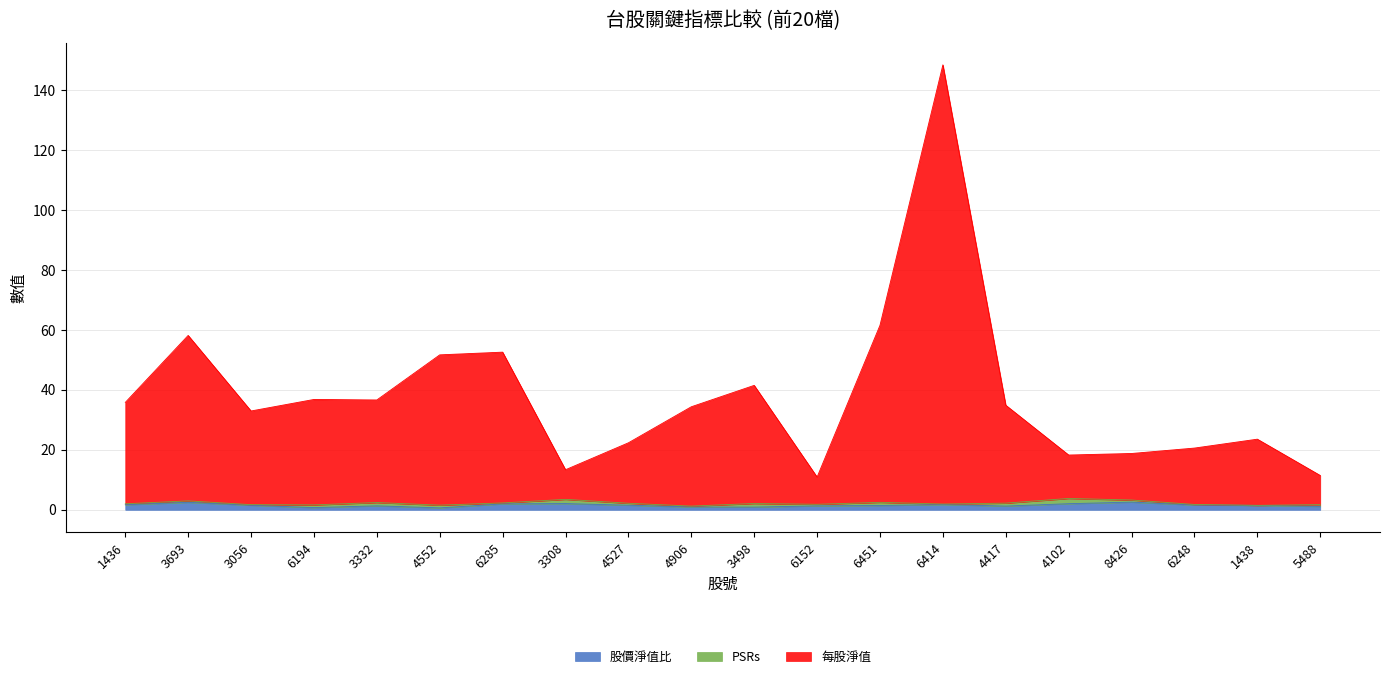

True or false: 股價淨值比 and 每股淨值 cross at least once.

False